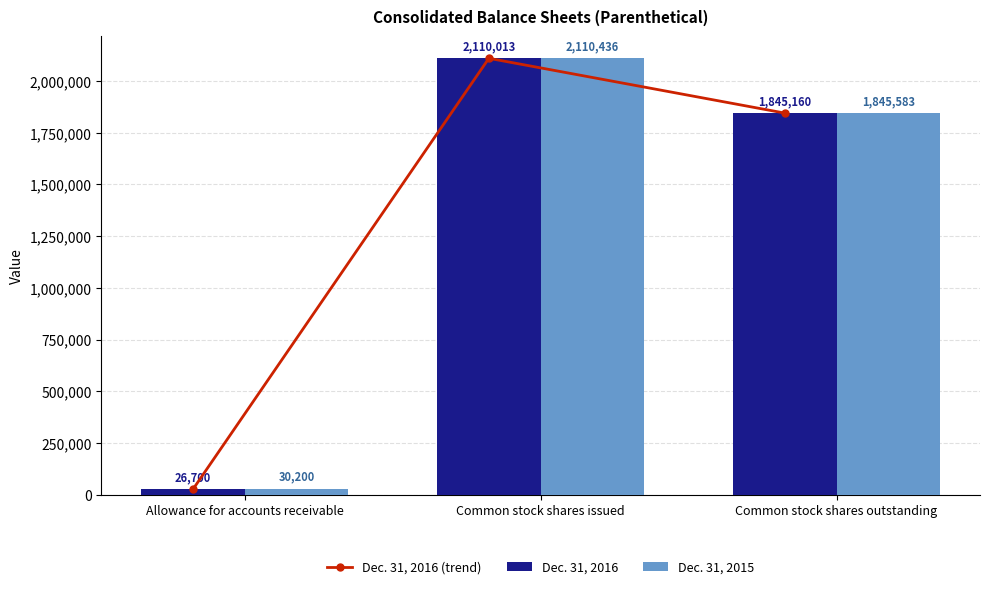

What is the sum of the Dec. 31, 2016 (trend) values at Allowance for accounts receivable and Common stock shares outstanding?

1871860